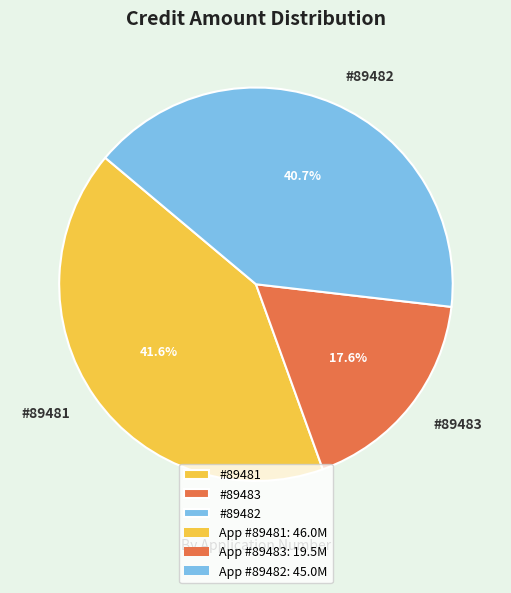

How much of the chart is everything except #89483?

82.4%